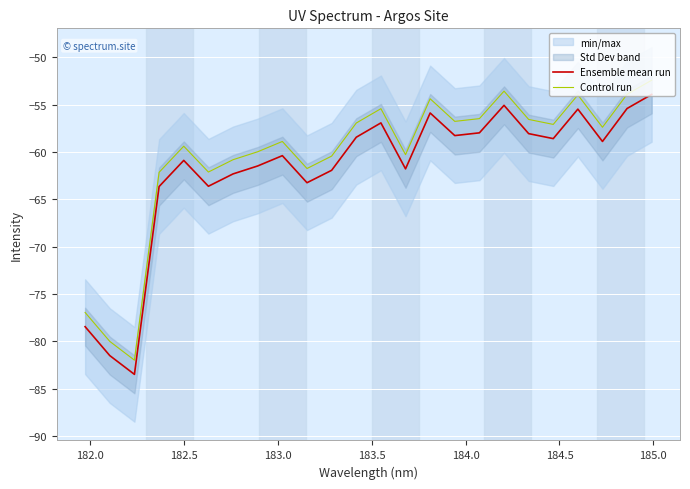

What is the minimum value for Ensemble mean run?

-83.5